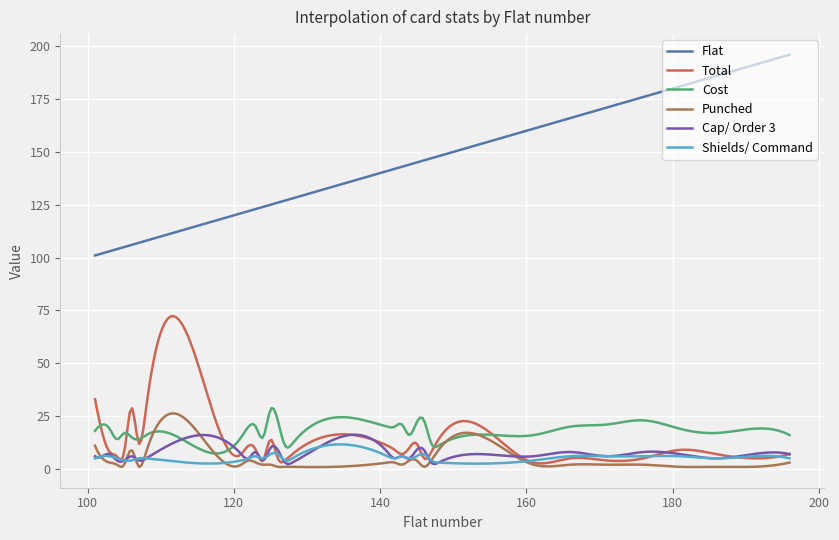

What is the highest value of the Total series?

72.3